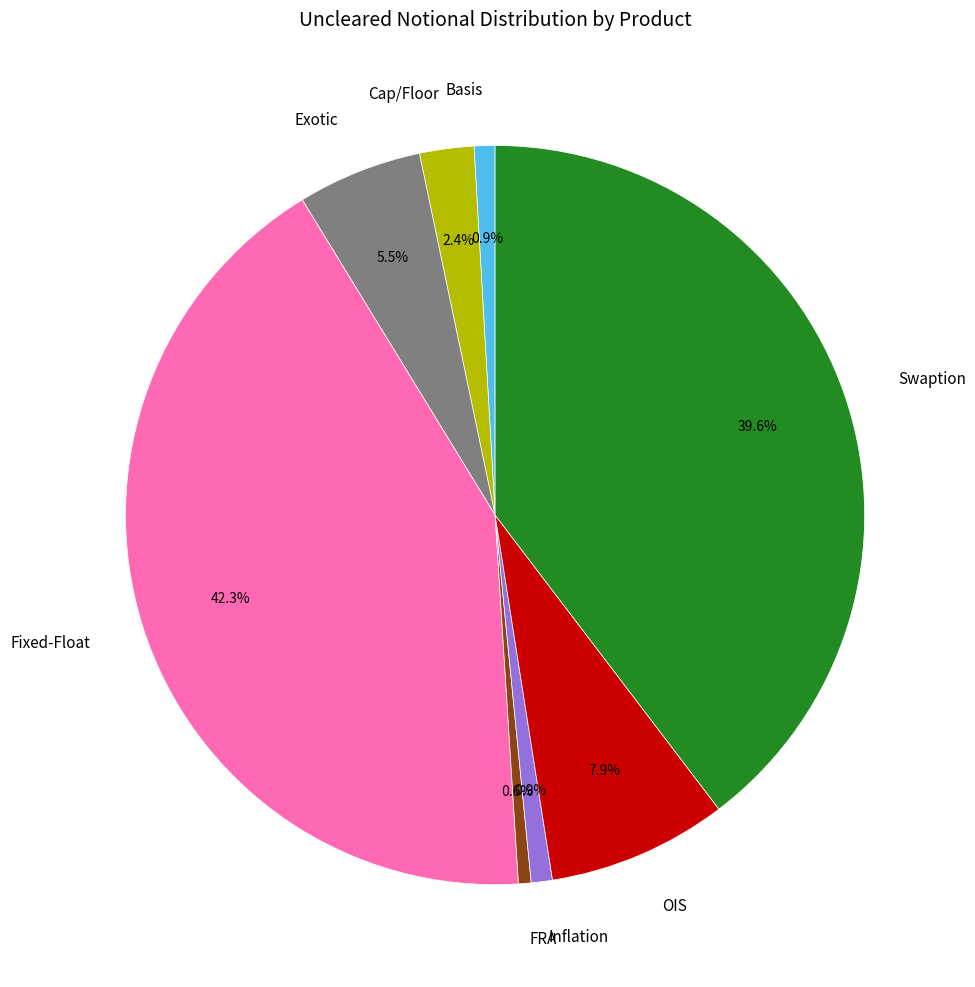

What is the ratio of the value at Swaption to the value at Basis?

43.5